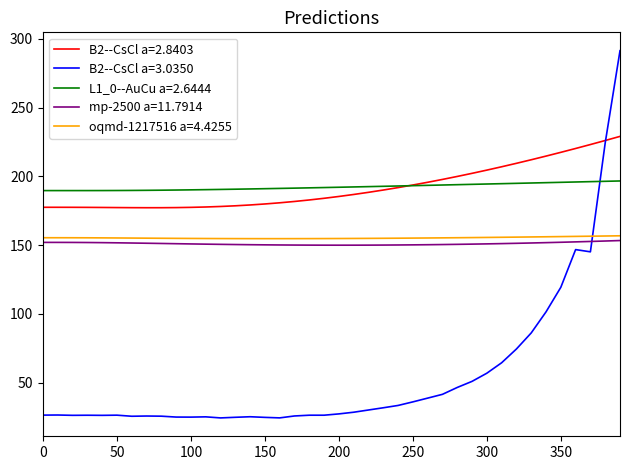

Which series has the widest spread of values?

B2--CsCl a=3.0350